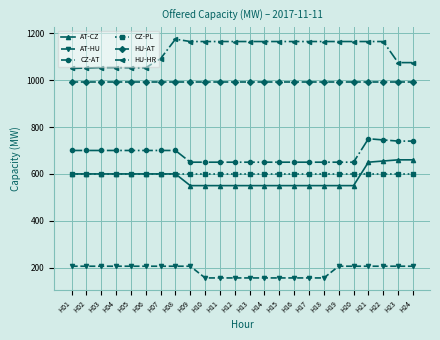

Is this an area chart (filled region under the line)?

No